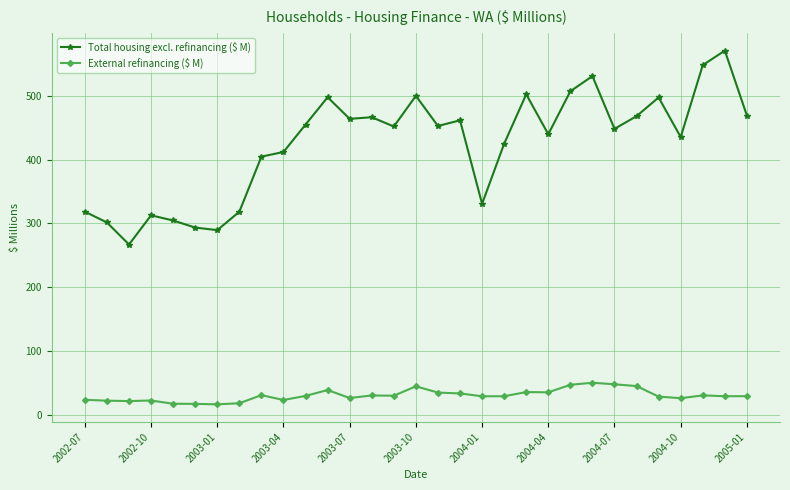

What is the sum of all External refinancing ($ M) values?

954.7